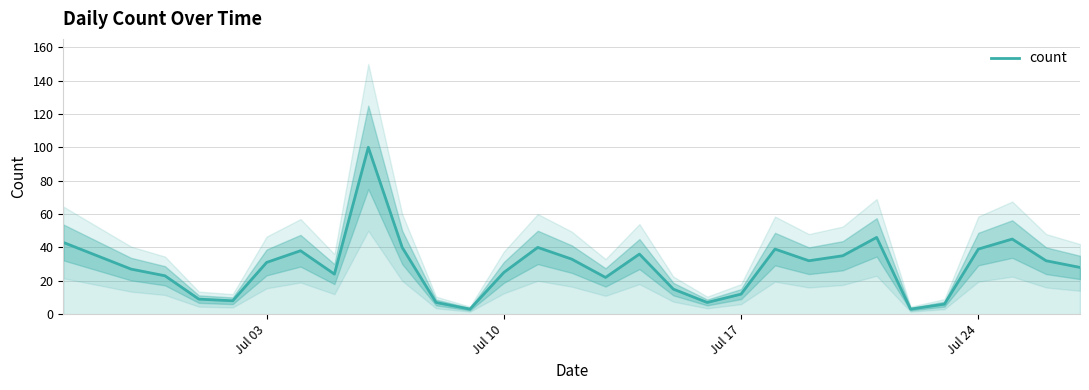

How many values are below 31?

15